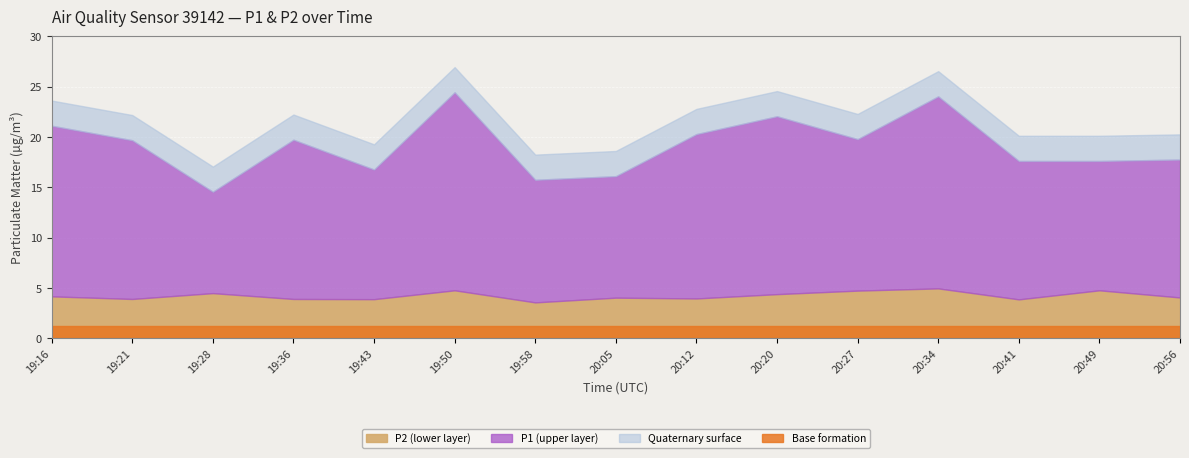

True or false: P2 and P1 cross at least once.

False